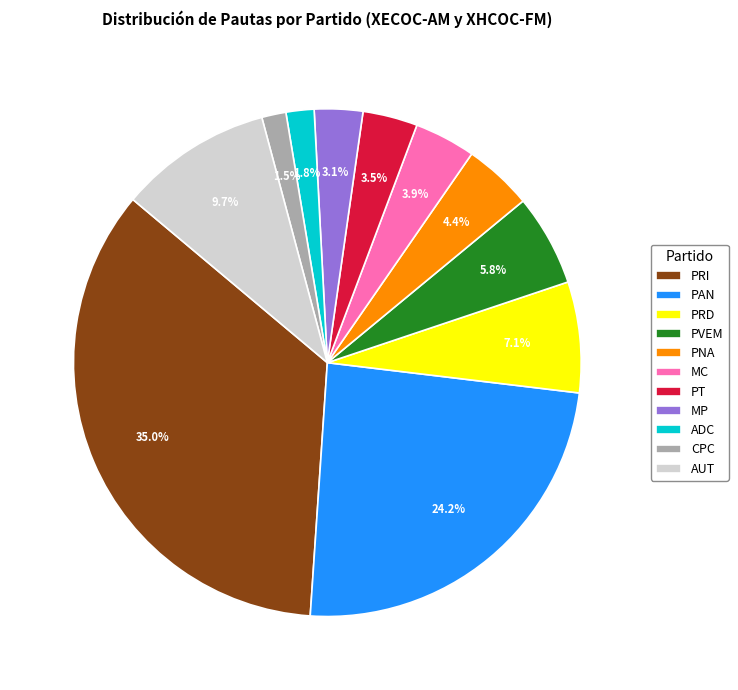

To the nearest percent, what is the combined percentage of PT and MP?

7%